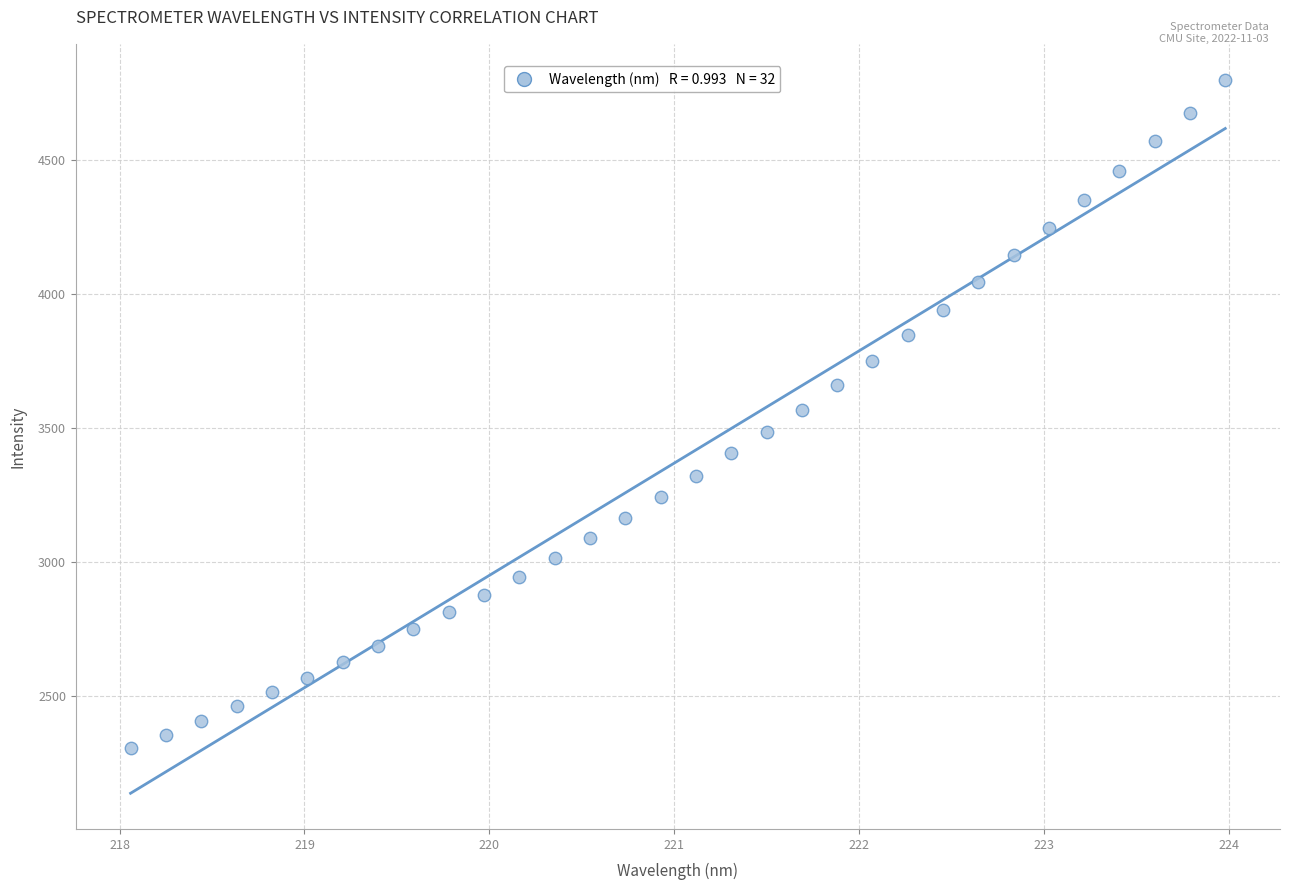

What is the range of X values (max minus min)?

5.9